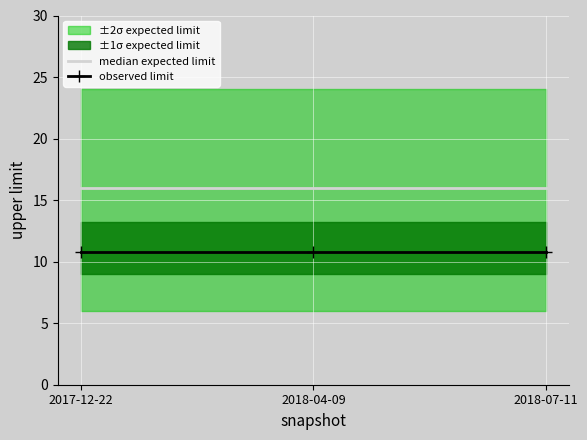

What is the minimum value shown in the chart?

10.8